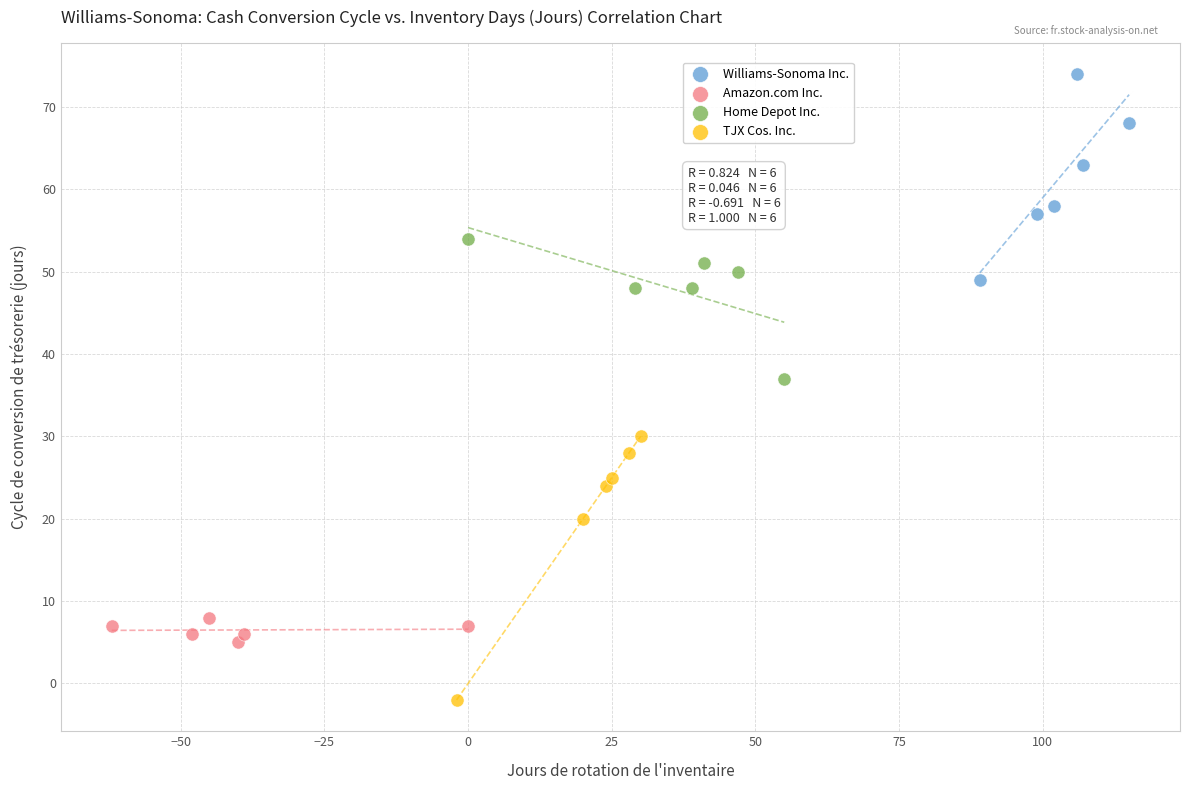

Which series contains the lowest Y value?

TJX Cos. Inc.